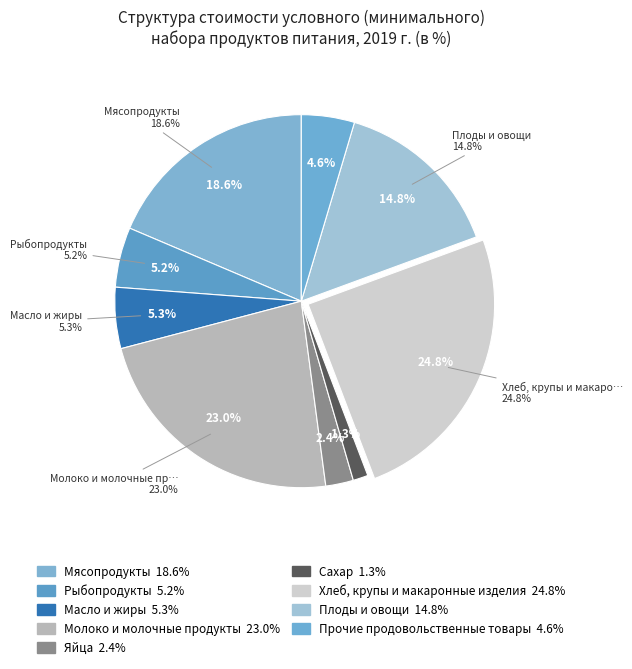

Approximately how many times larger is the value at Прочие продовольственные товары compared to Сахар?

3.5